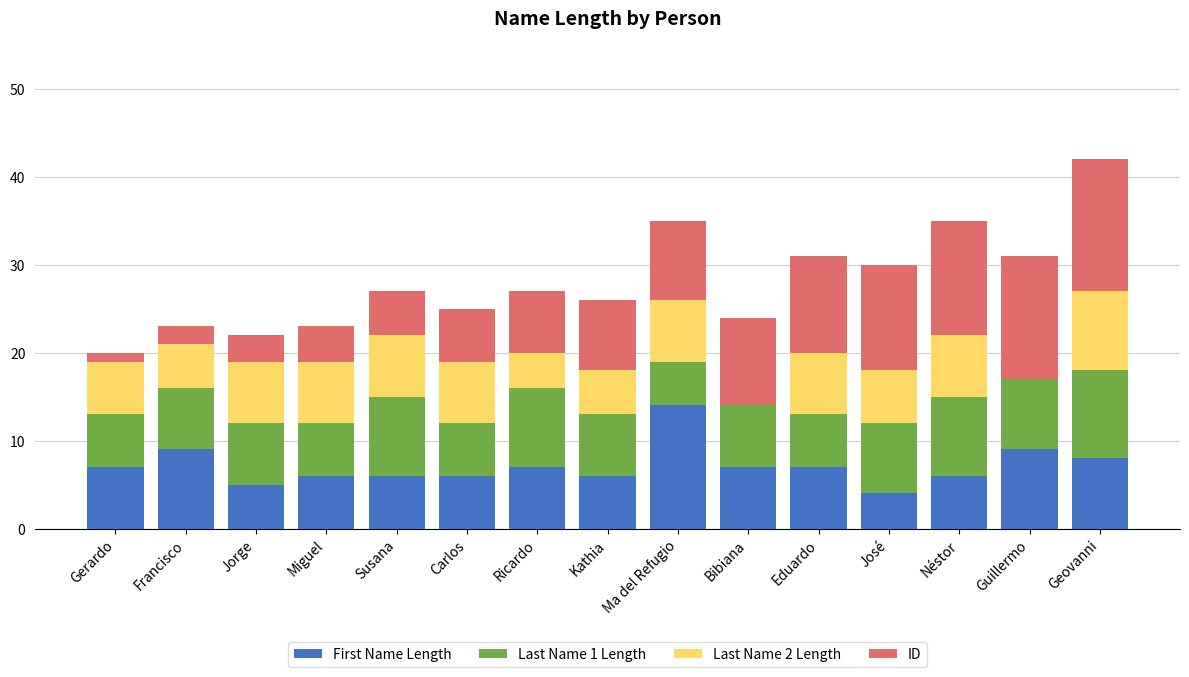

What is the sum of all First Name Length values?

107